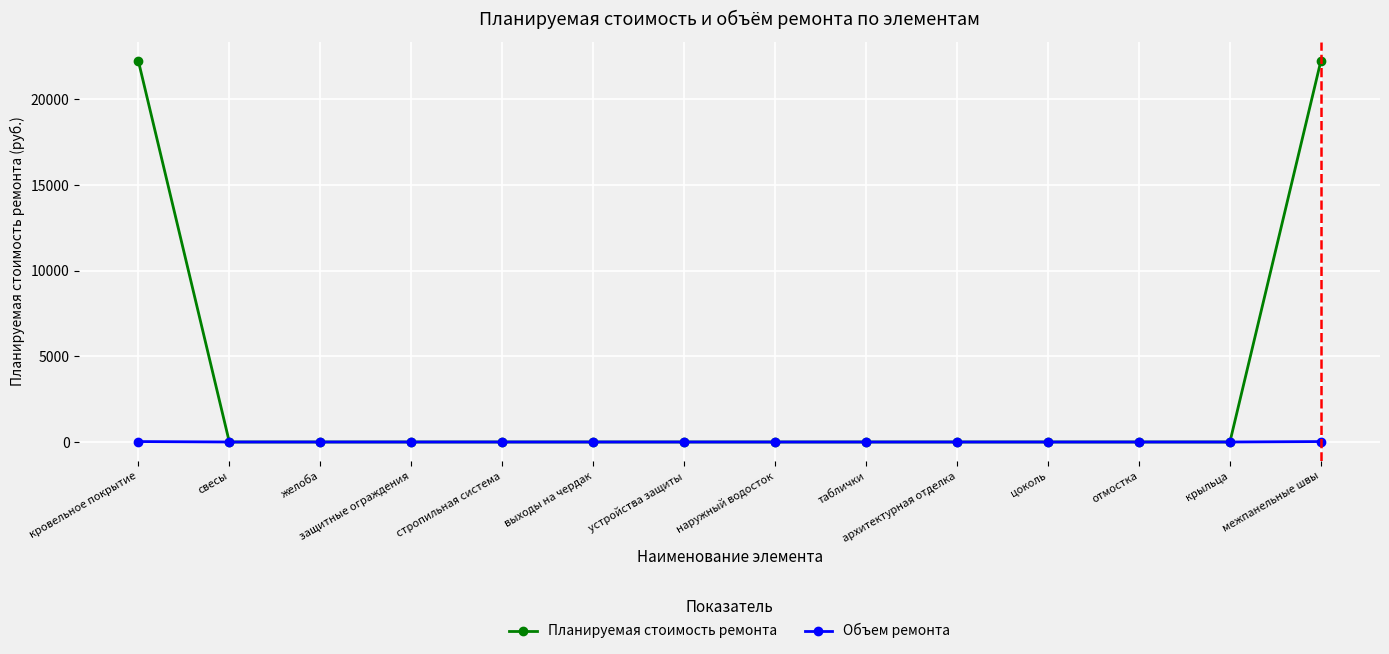

Is this an area chart (filled region under the line)?

No